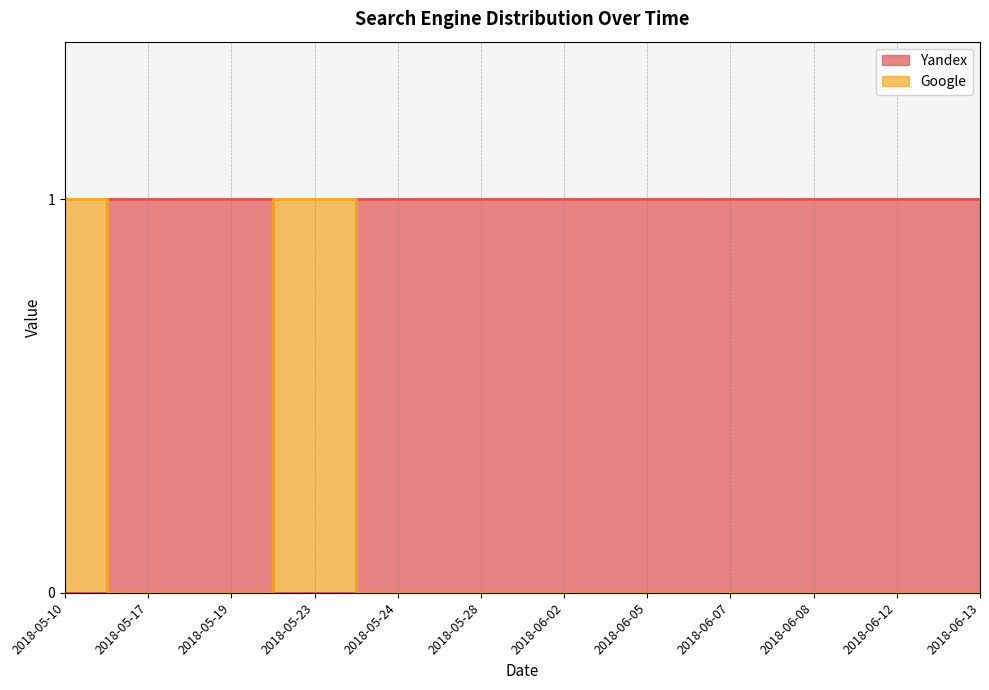

At which category is the sum across all series the highest?

2018-05-10